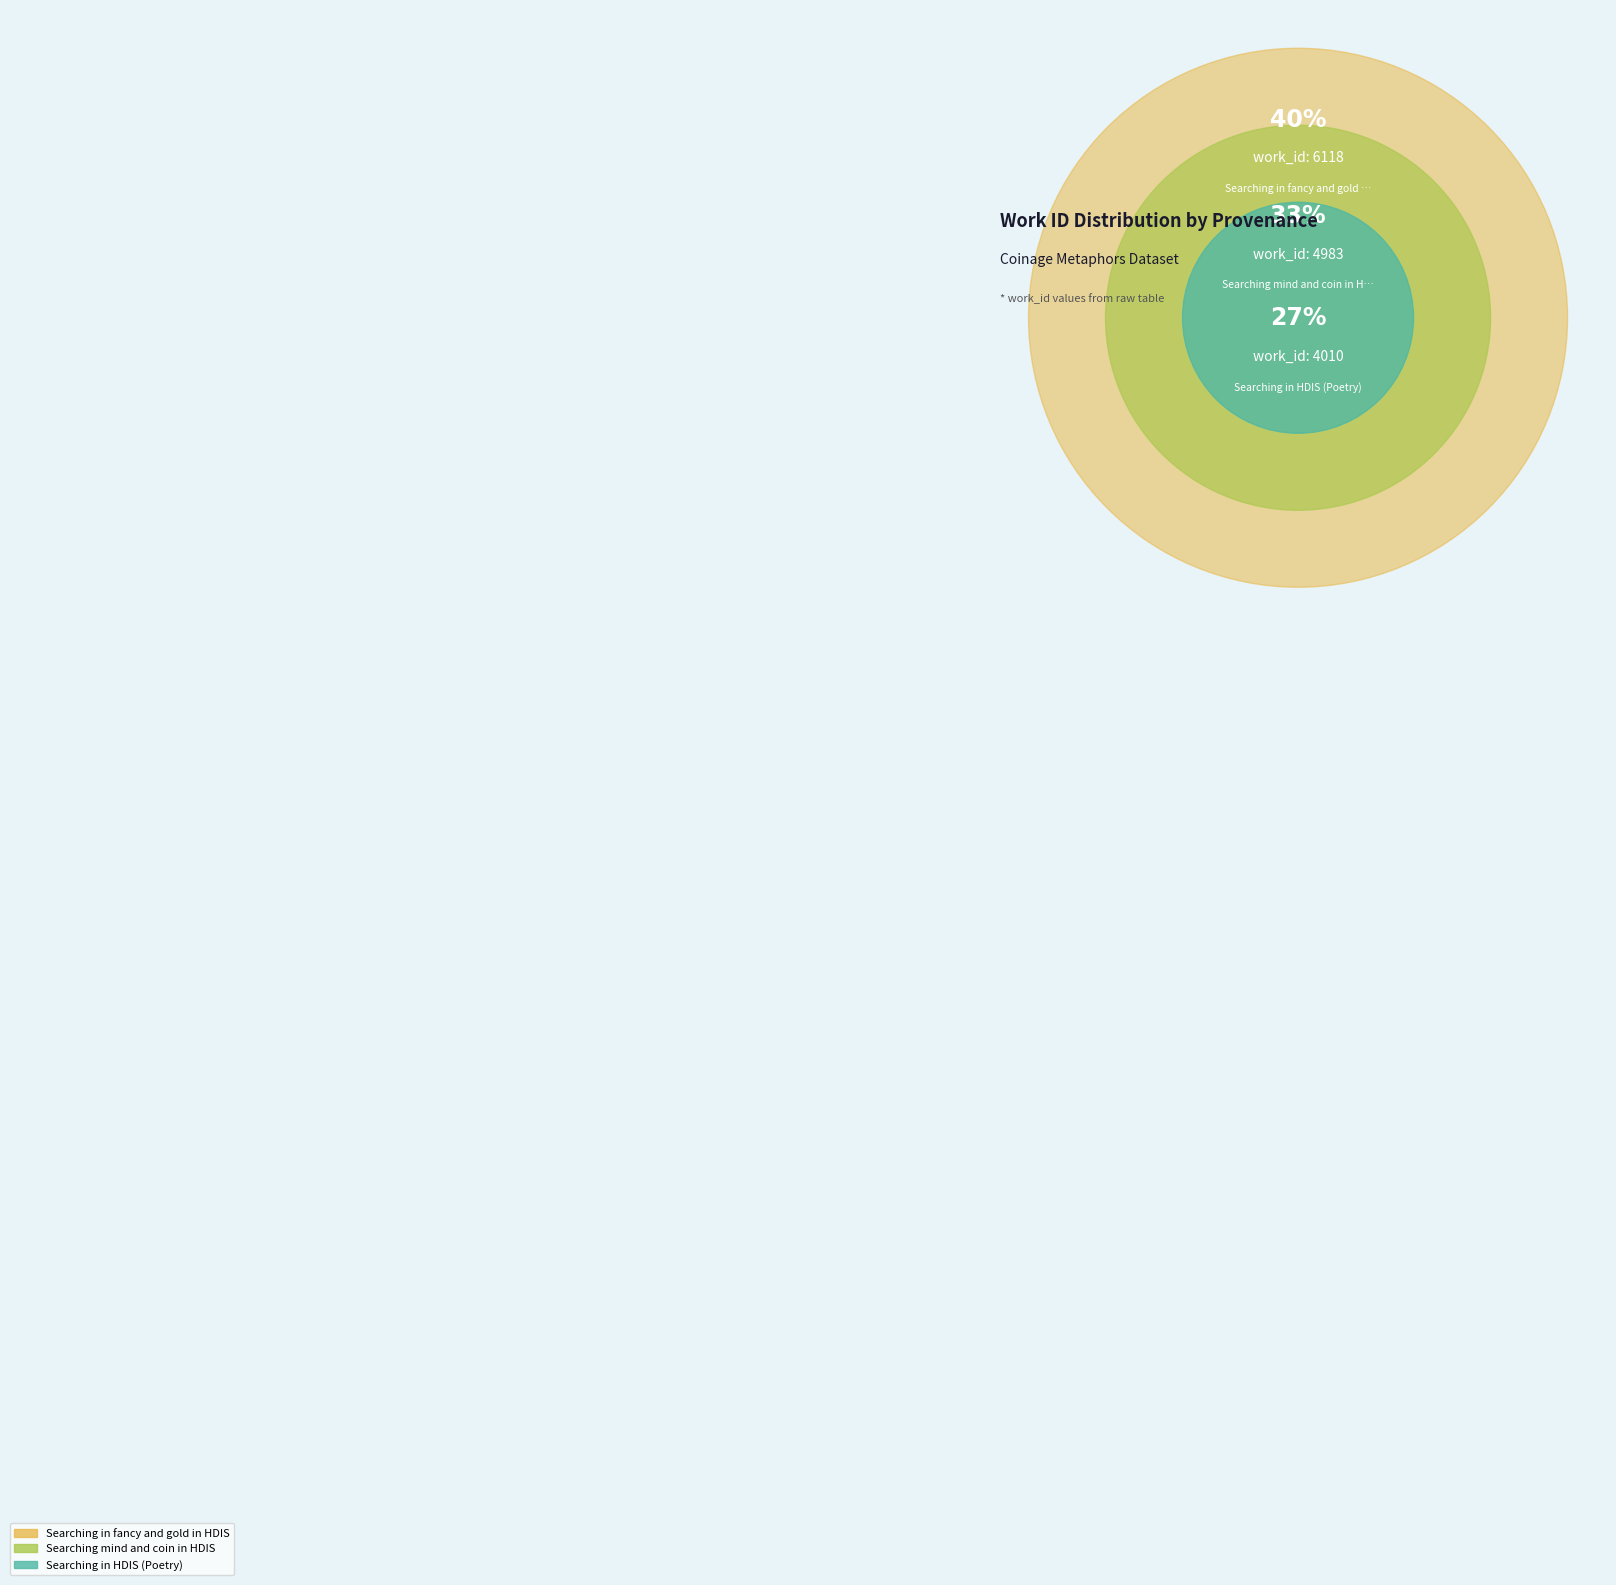

Which category has the smallest portion of the pie?

Searching in HDIS (Poetry)